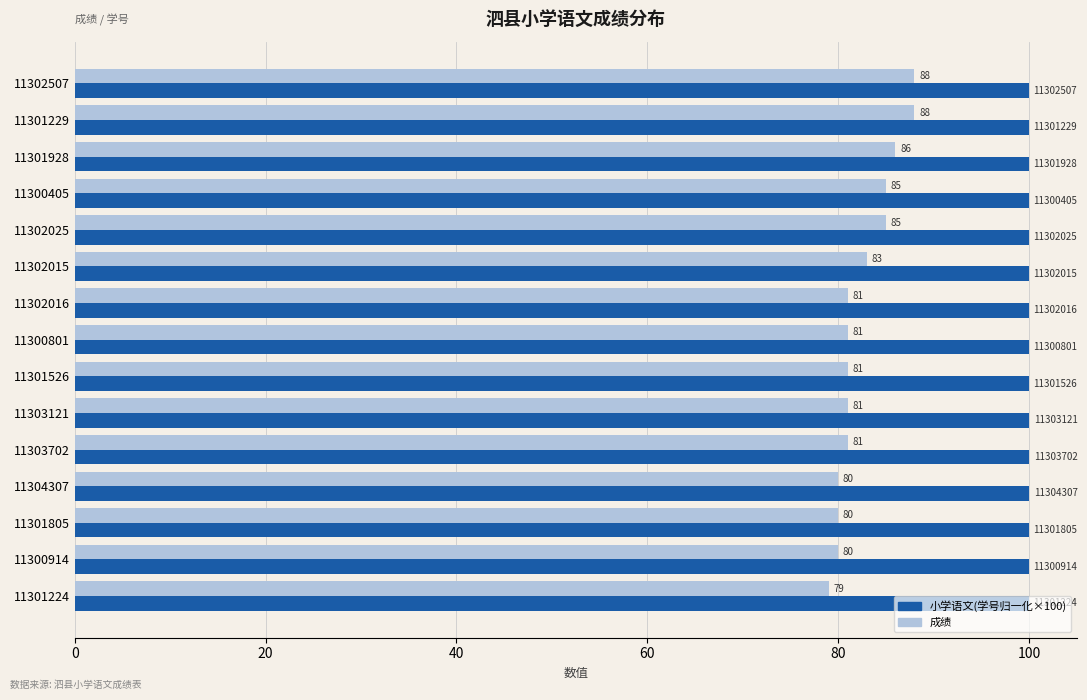

List the series in order of their overall mean, highest first.

小学语文(学号归一化×100), 成绩